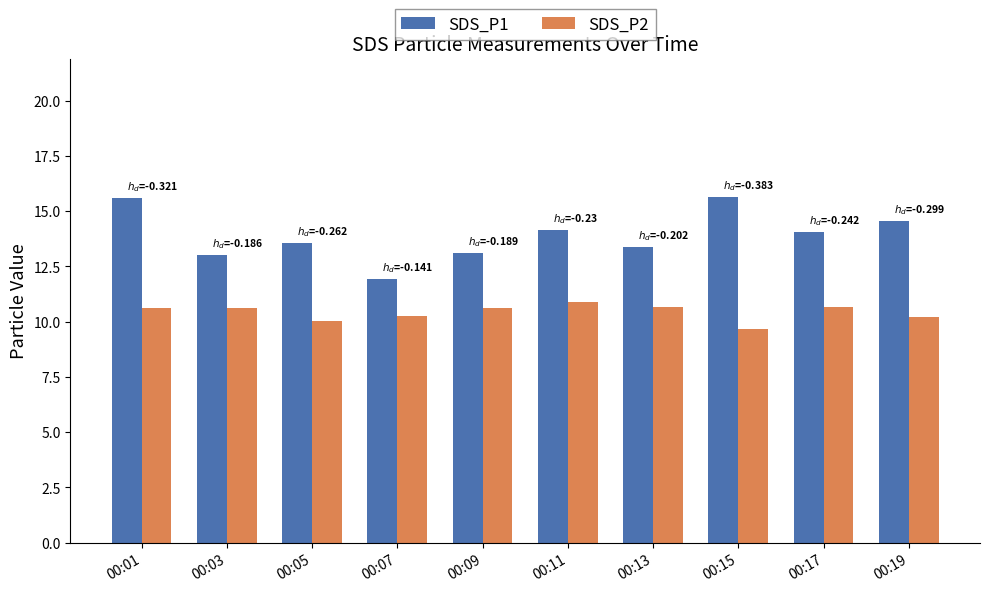

At which category is the sum across all series the highest?

00:01